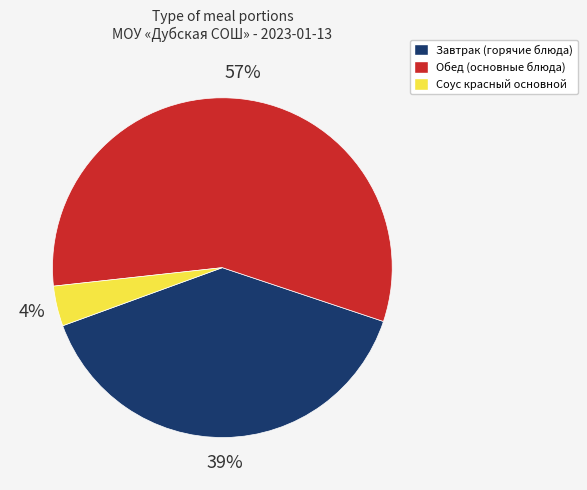

Is there a majority slice in this chart?

Yes